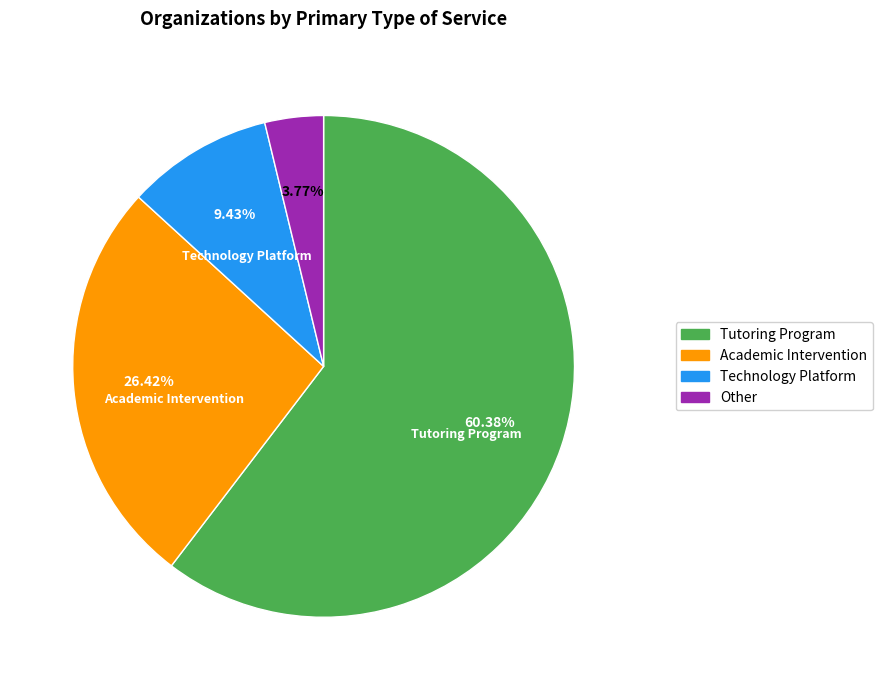

Do Academic Intervention and Other together represent more than half of the pie?

No